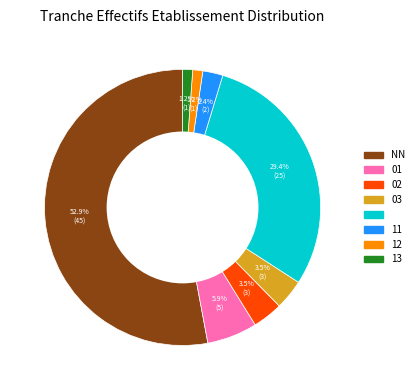

Is there any slice that represents more than half of the pie?

Yes